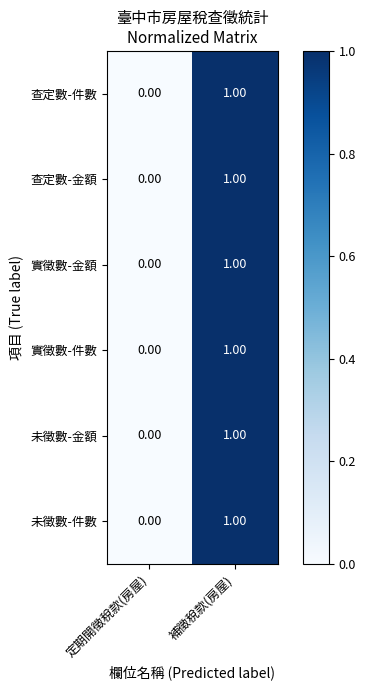

Which category has the lowest value in the 實徵數-金額 series?

定期開徵稅款(房屋)